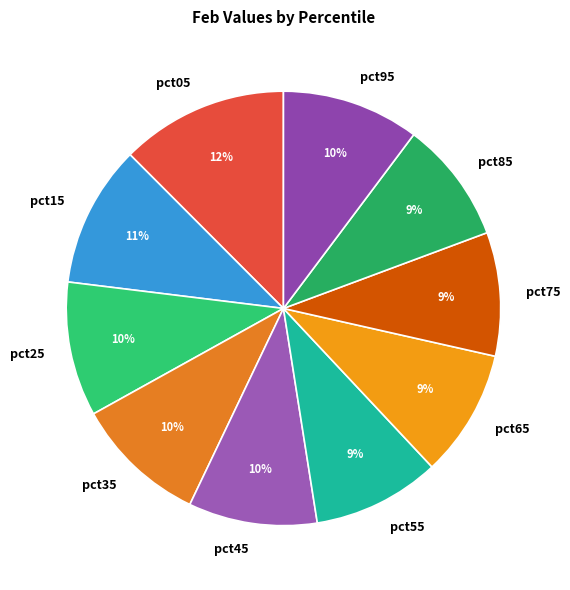

Is it true that pct95 is 15% of the pie?

False